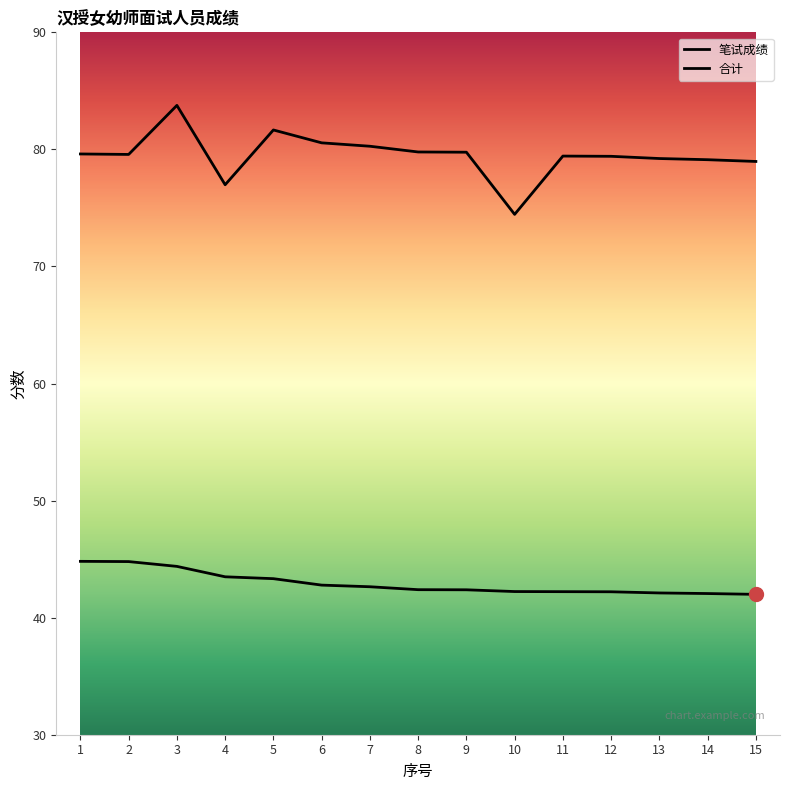

Does the chart display data point markers on the line(s)?

No